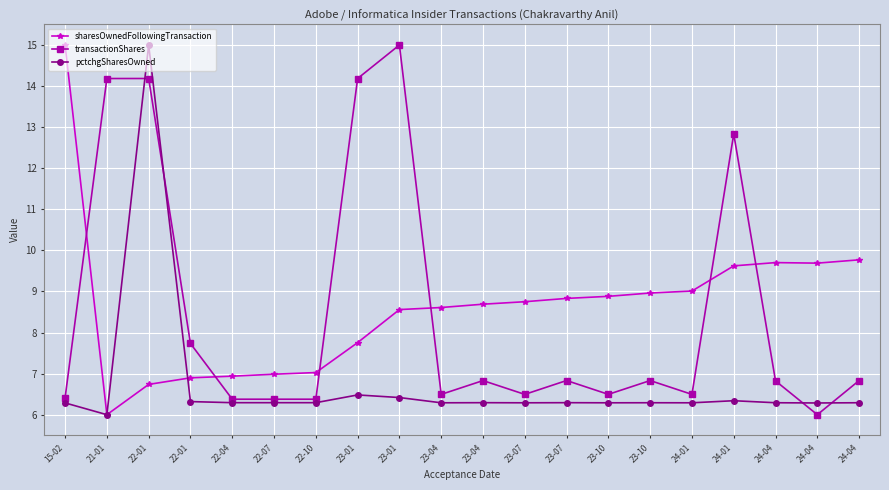

Which label corresponds to the largest value in the chart?

15-02